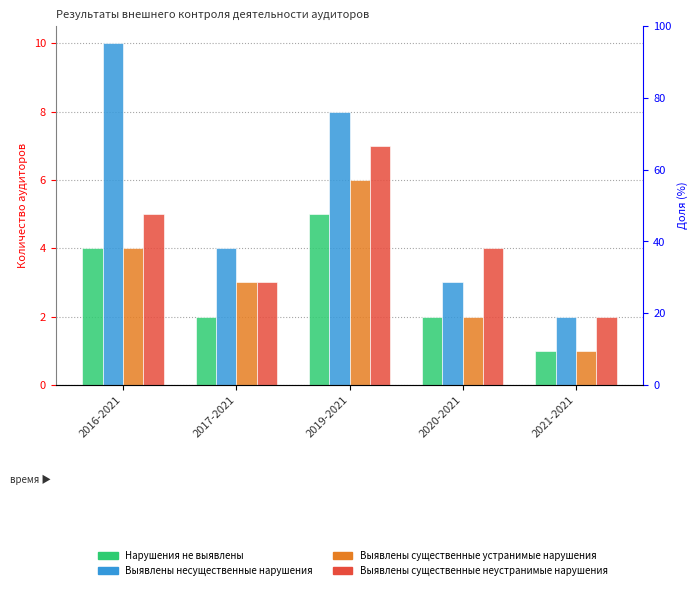

What is the label of the 5th bar from the left?

2021-2021